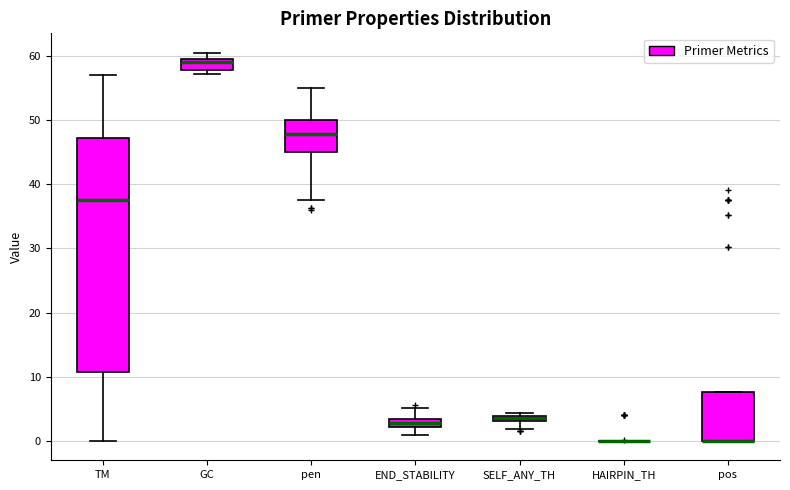

Which box is the tallest, from its lower edge to its upper edge?

TM